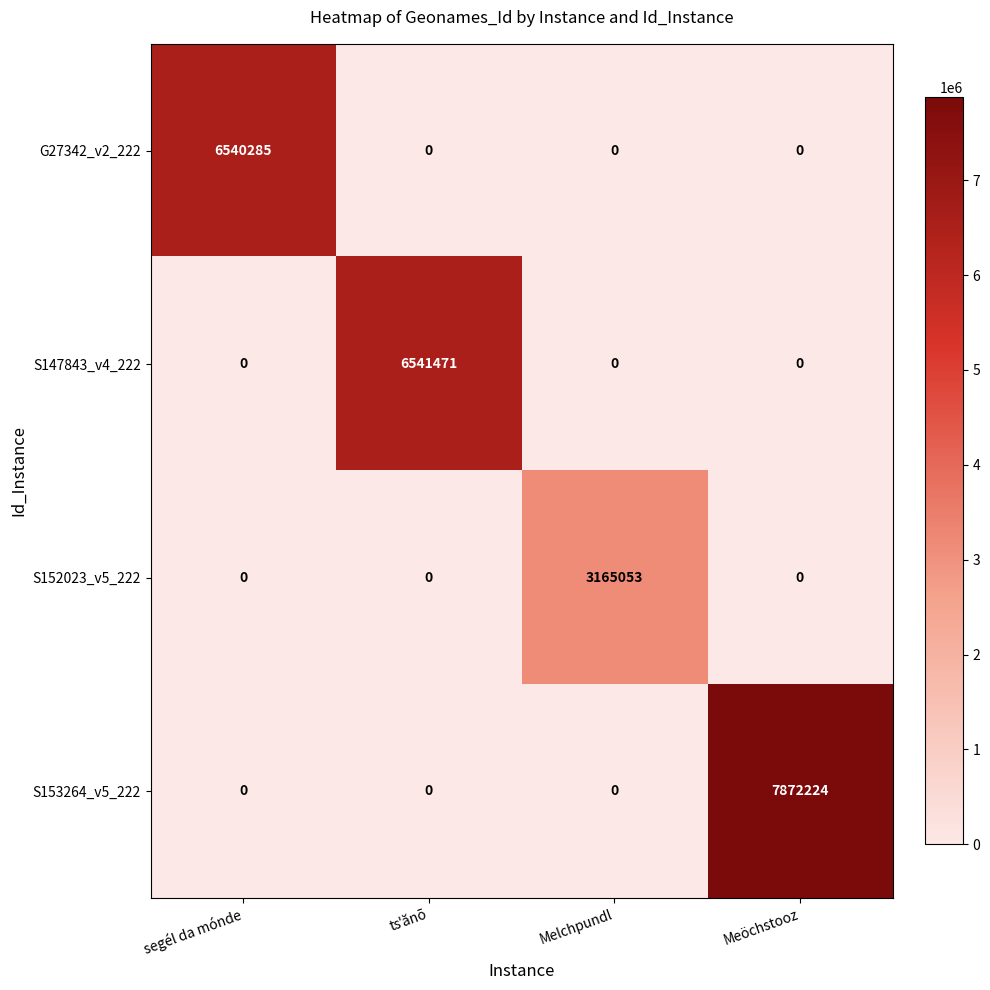

What is the difference between the highest and lowest values at Meöchstooz?

7872224